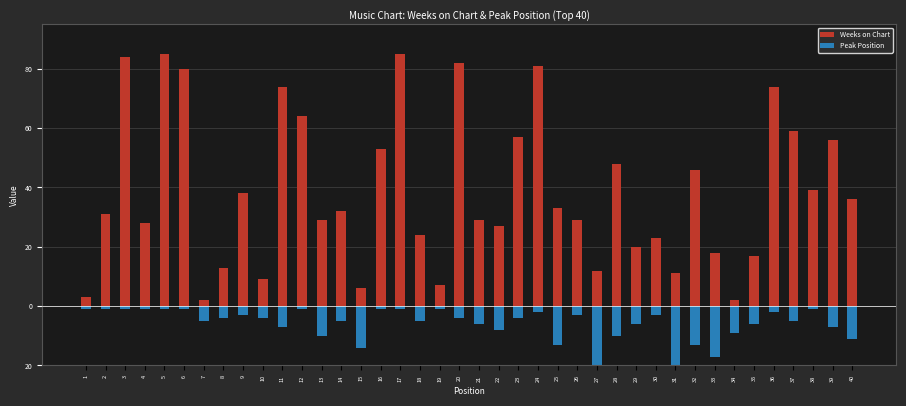

What is the value of the Weeks on Chart bar at the 2nd from the left?

31